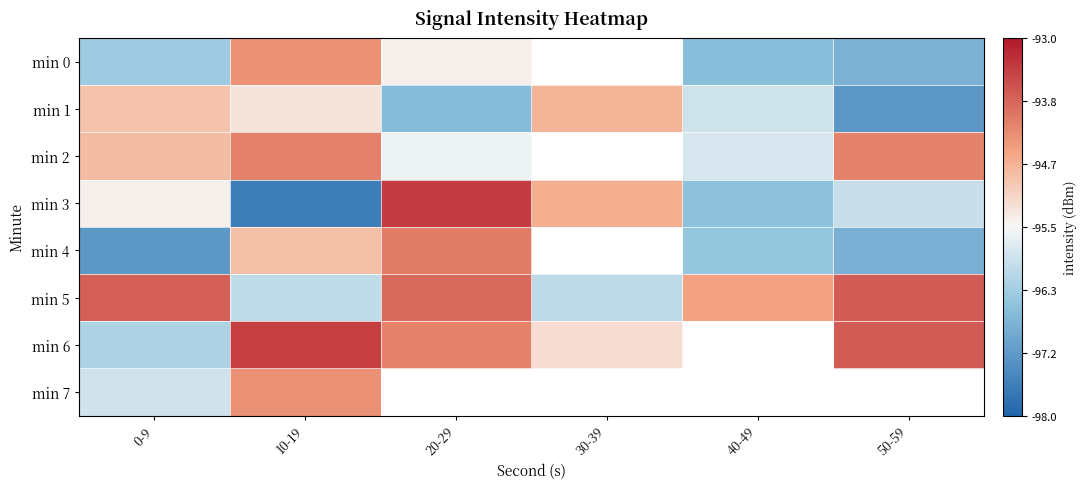

How many distinct data groups are displayed?

8